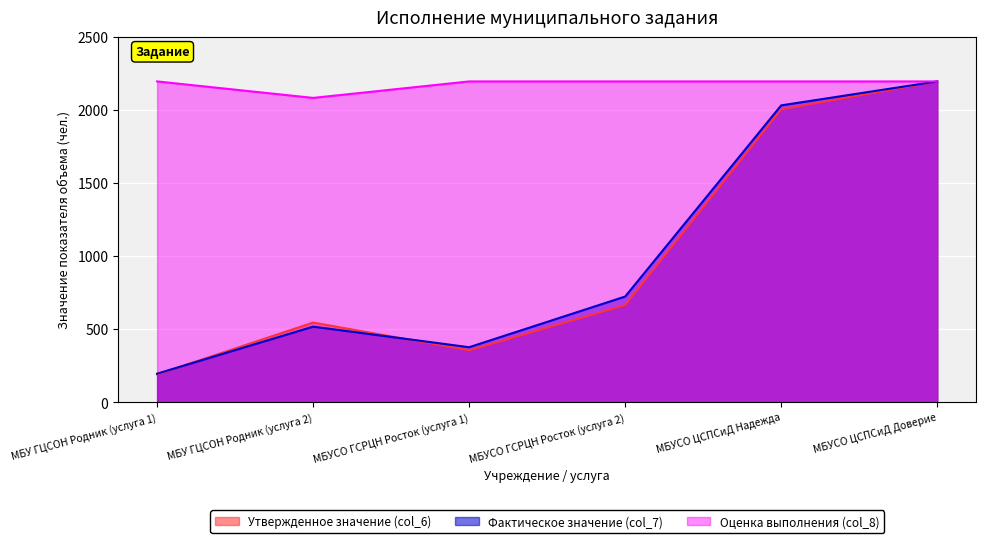

How many times do Утвержденное значение (col_6) and Фактическое значение (col_7) cross each other?

2